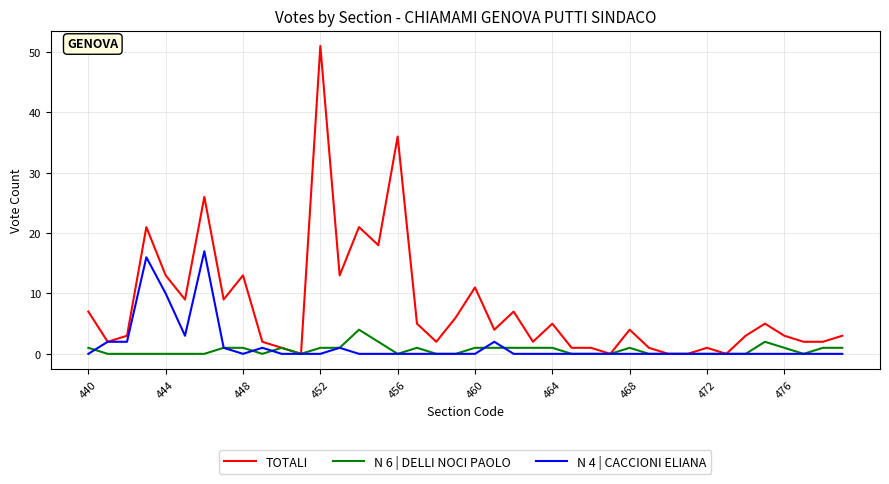

Which series has the widest spread of values?

TOTALI